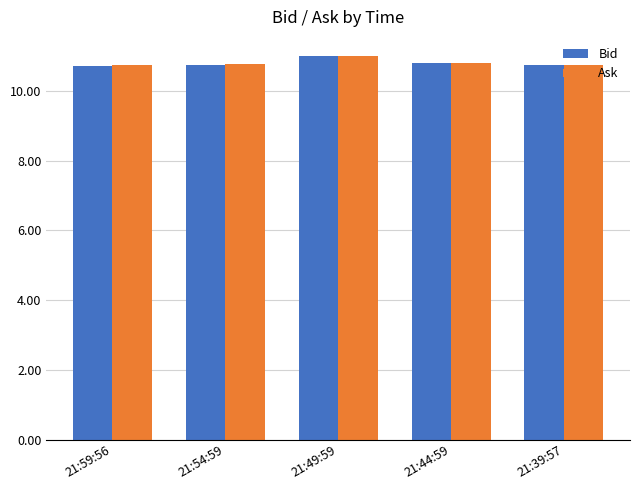

At how many categories does at least one series exceed 10?

5